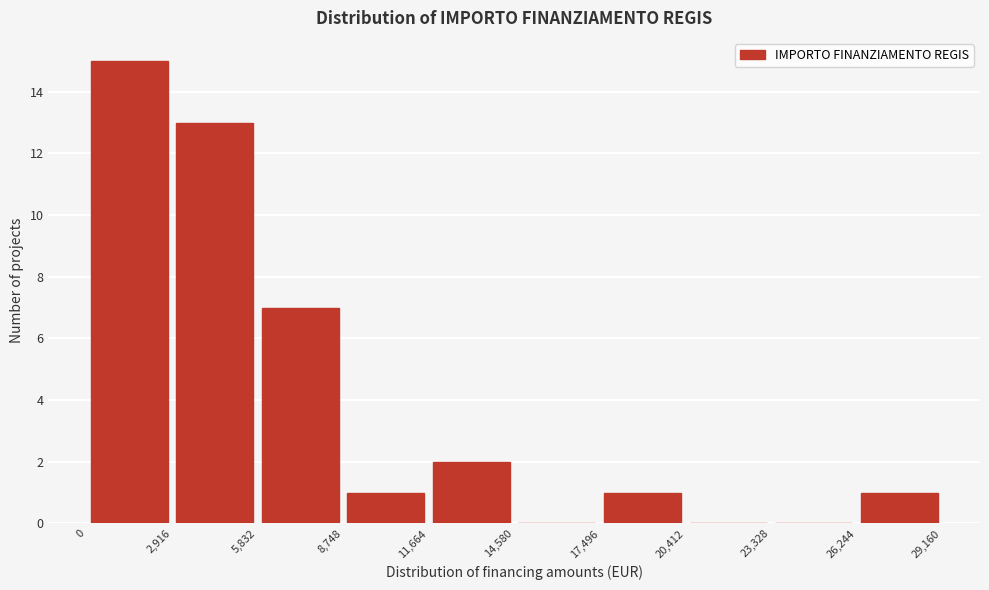

Reading left to right, transcribe this chart: for each bar, give the range it covers on the x-axis and its height. The values are not printed on the chart, so give them approximately, as read against the axis.

0 to 2,916: 15
2,916 to 5,832: 13
5,832 to 8,748: 7
8,748 to 11,664: 1
11,664 to 14,580: 2
14,580 to 17,496: 0
17,496 to 20,412: 1
20,412 to 23,328: 0
23,328 to 26,244: 0
26,244 to 29,160: 1